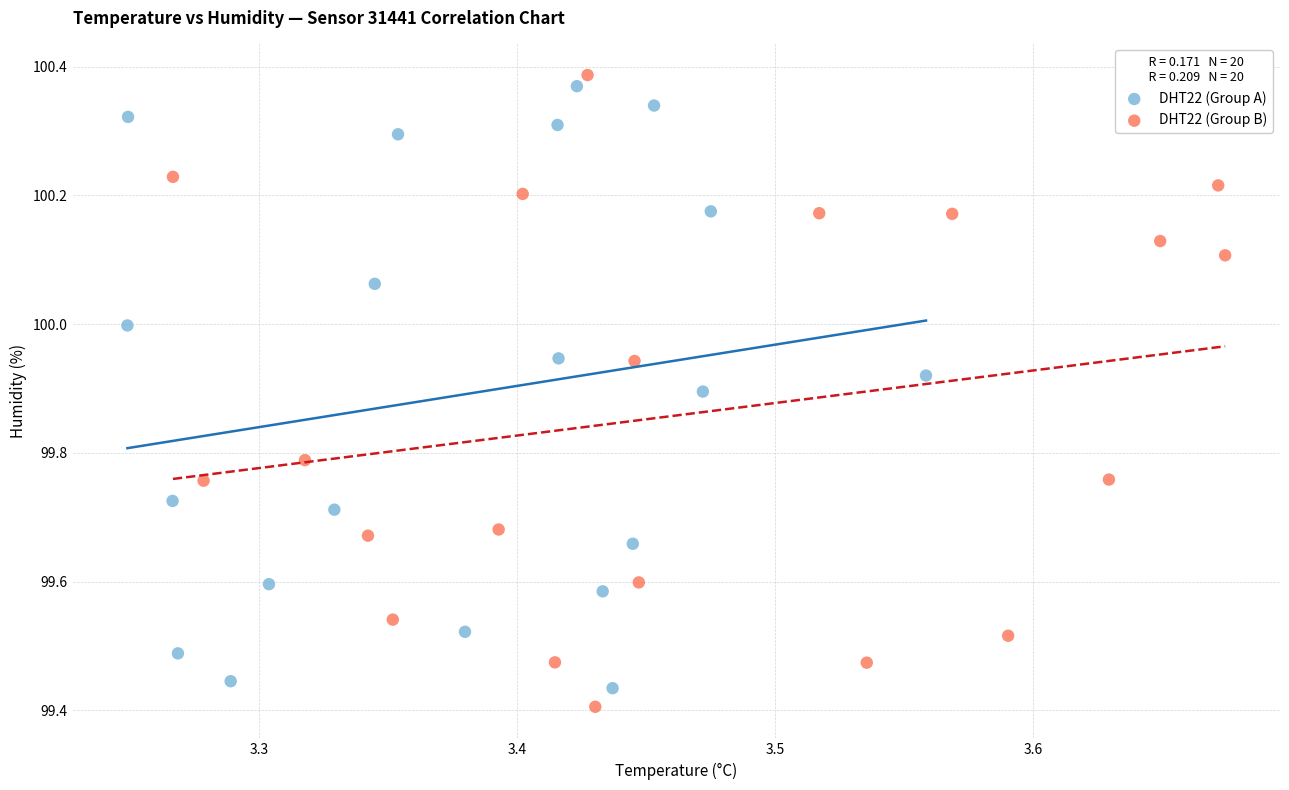

What are all the series names shown in the legend?

DHT22 (Group A), DHT22 (Group B)